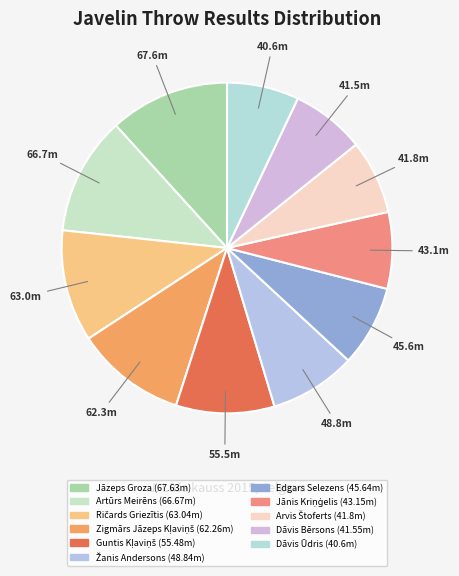

Between Ričards Griezītis and Arvis Štoferts, which is larger?

Ričards Griezītis